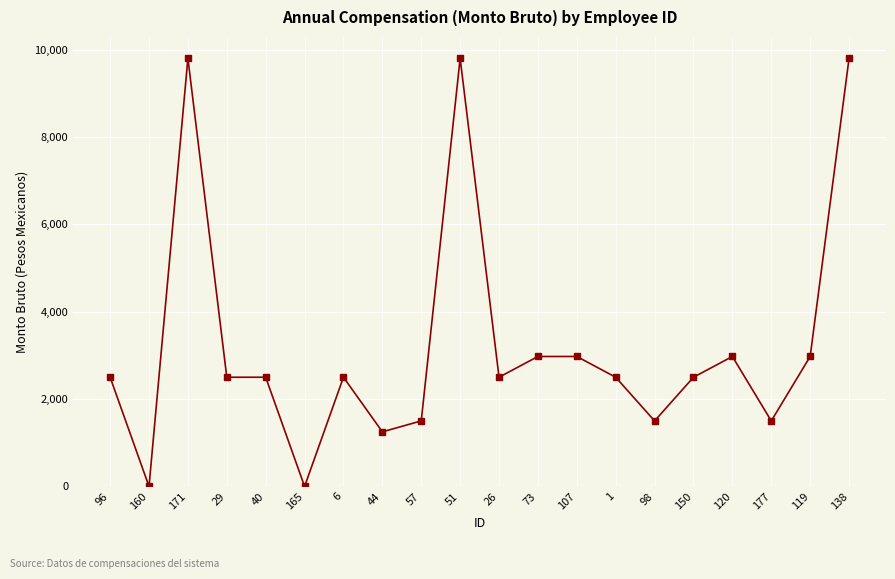

Count the number of data series in this chart.

1